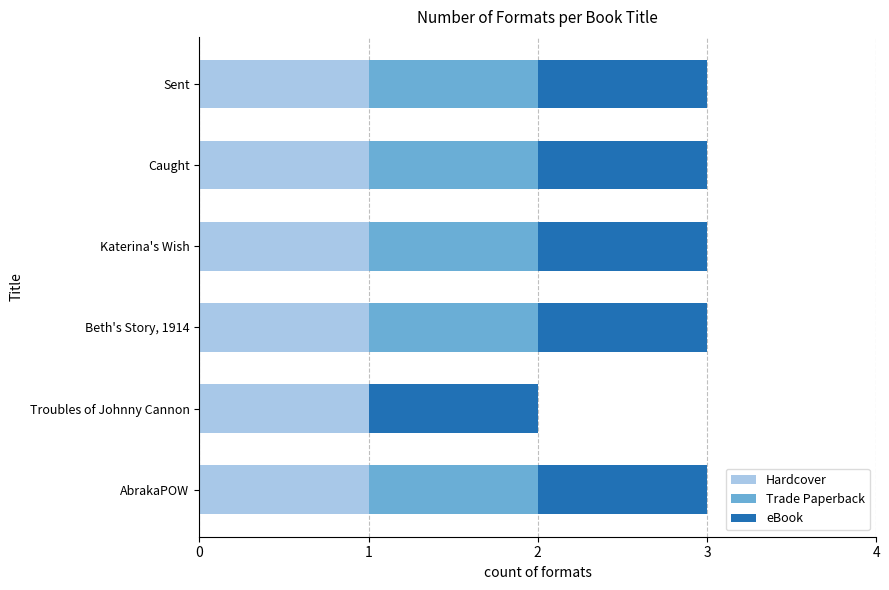

The Hardcover series shows 2 at Troubles of Johnny Cannon. True or false?

False